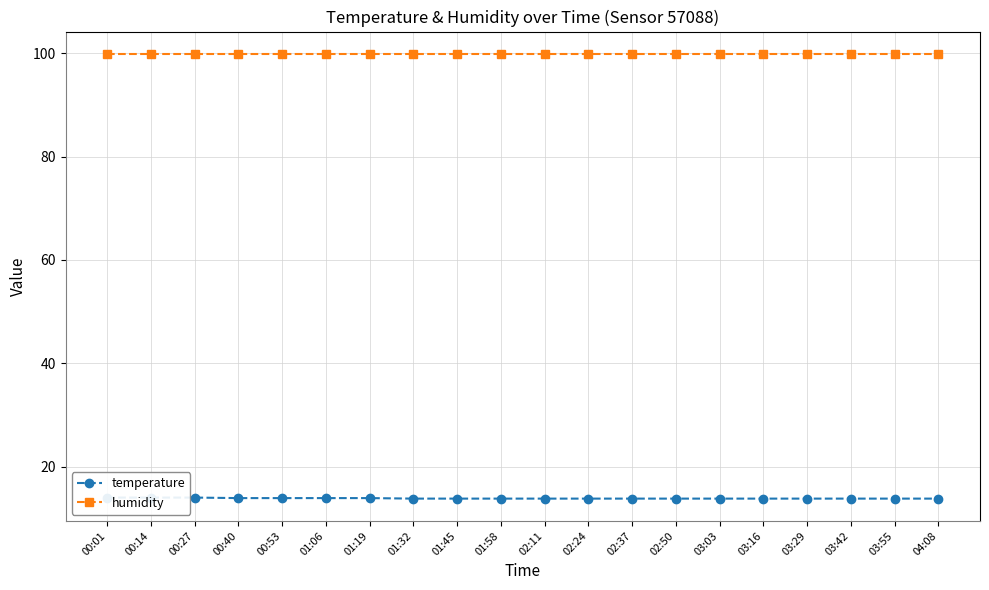

Between 02:11 and 04:08, which series saw the biggest shift?

temperature